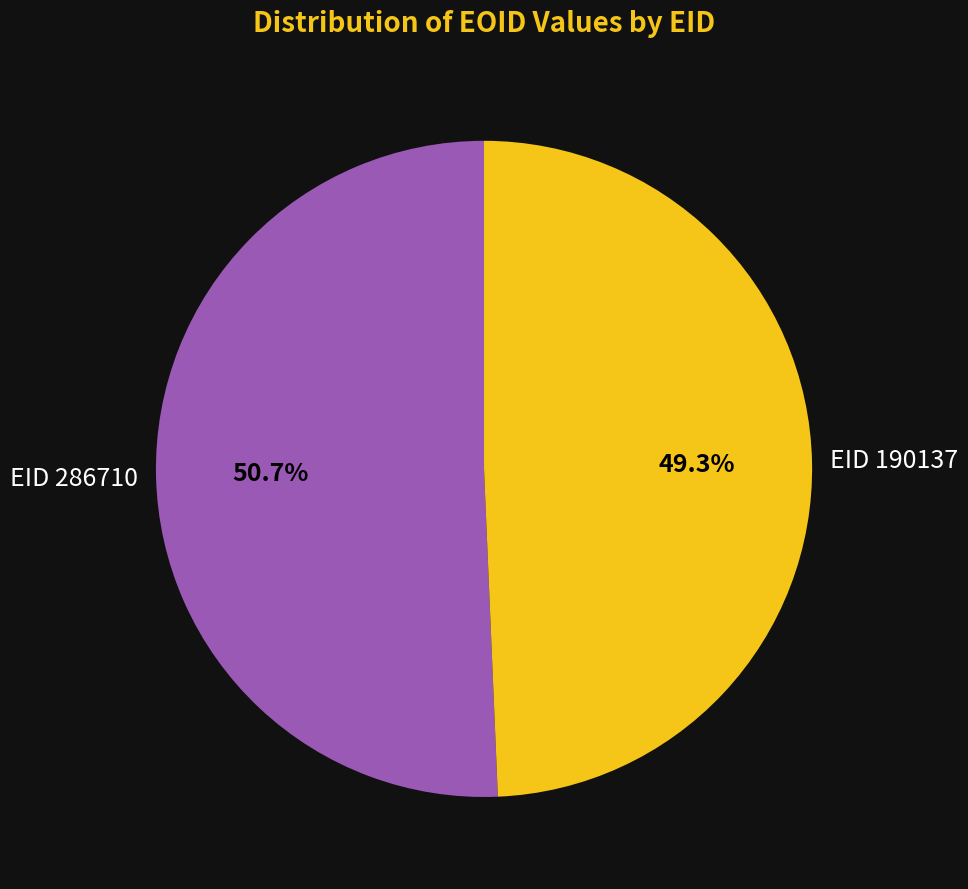

Is there any slice that represents more than half of the pie?

Yes